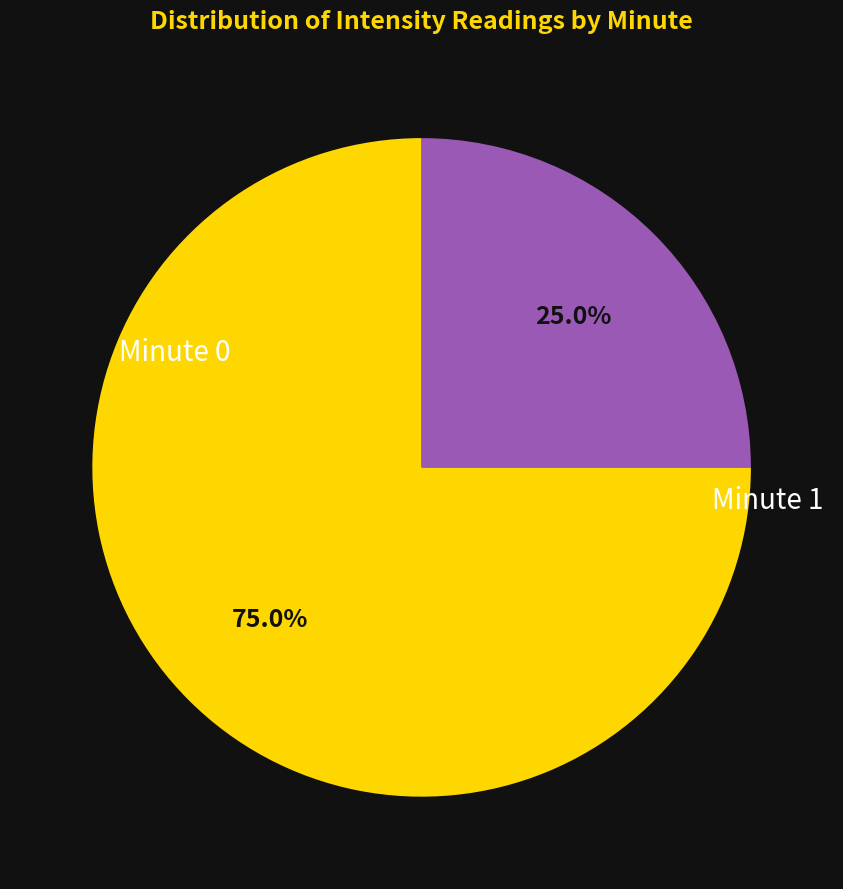

Is there a majority slice in this chart?

Yes